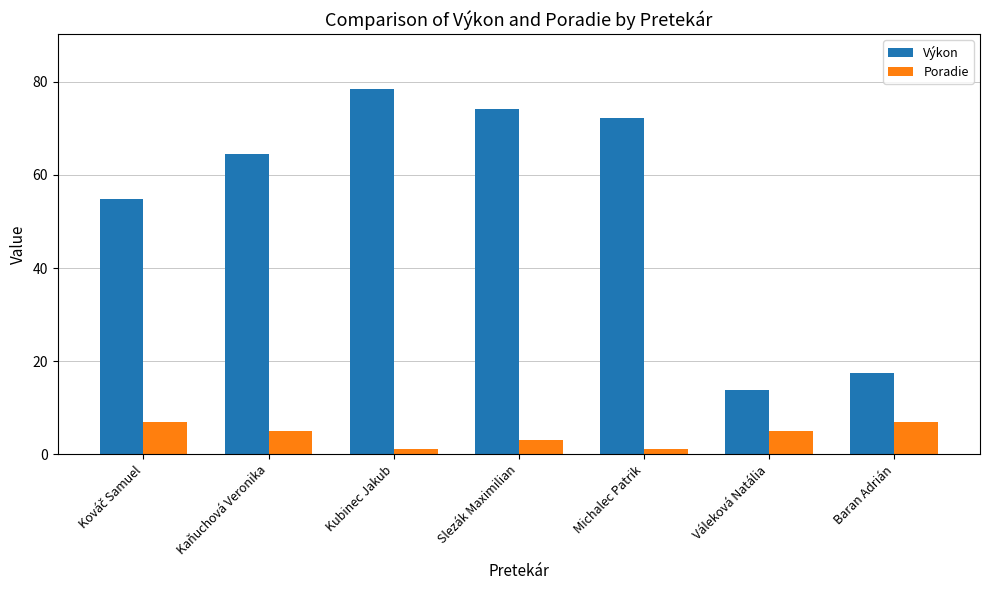

What position from the left is Baran Adrián?

7